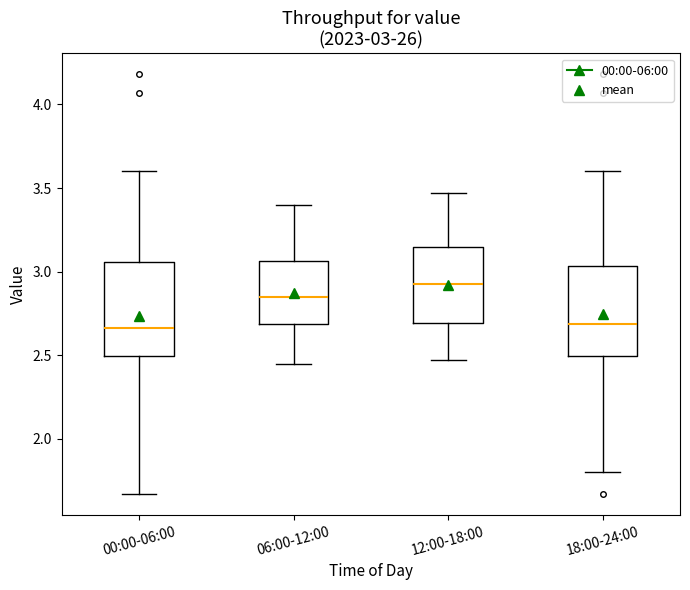

Which box's median line is the highest?

12:00-18:00